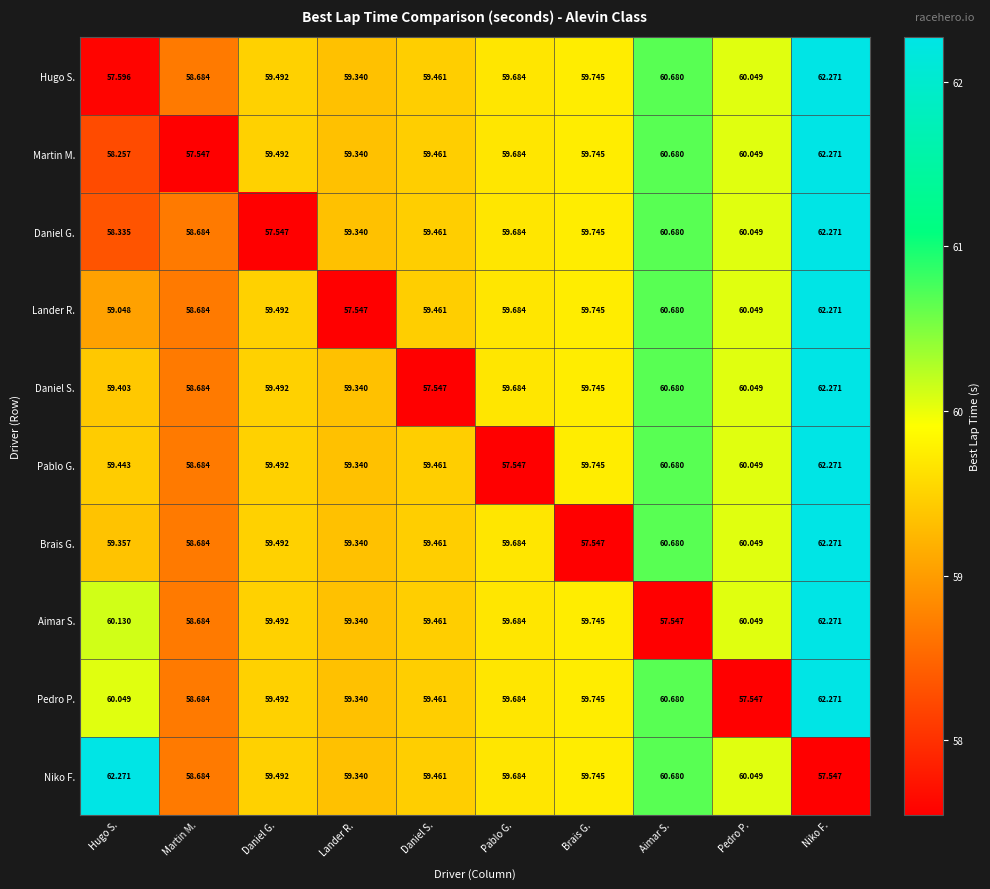

What is the total value across all series at Lander R.?

591.6